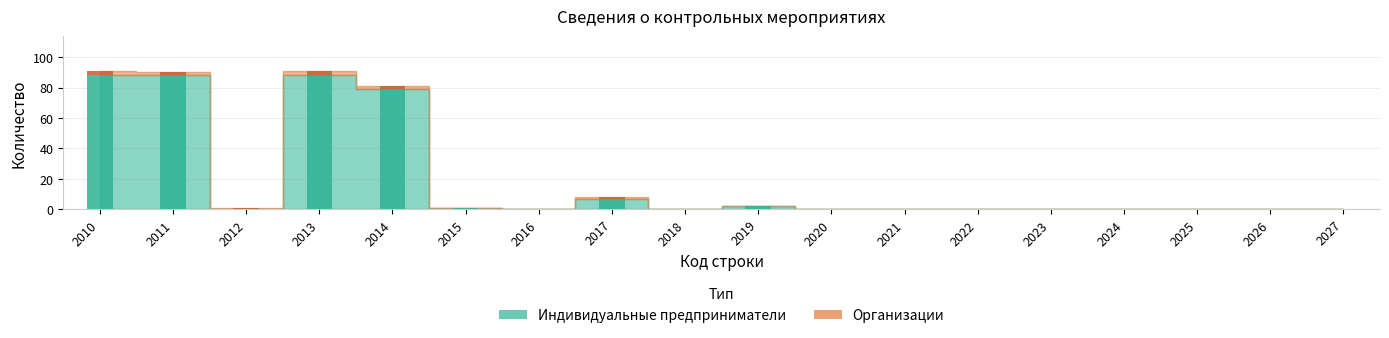

At which label does Организации reach its peak?

2010